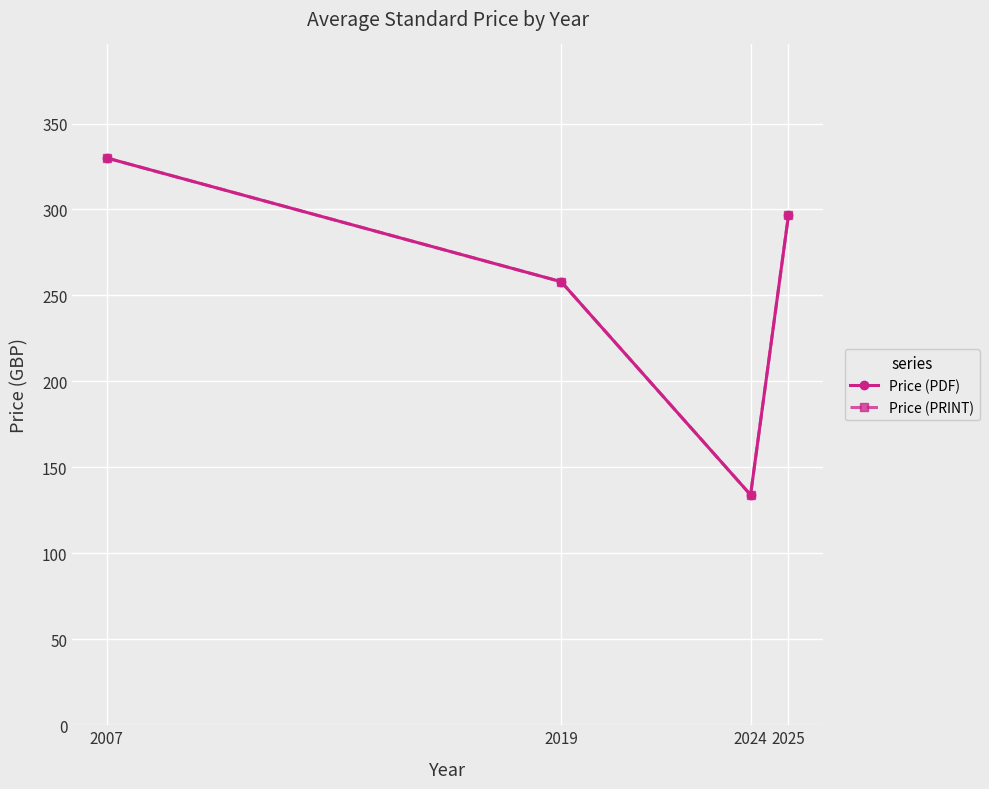

What is the maximum value for Price (PDF)?

330.0